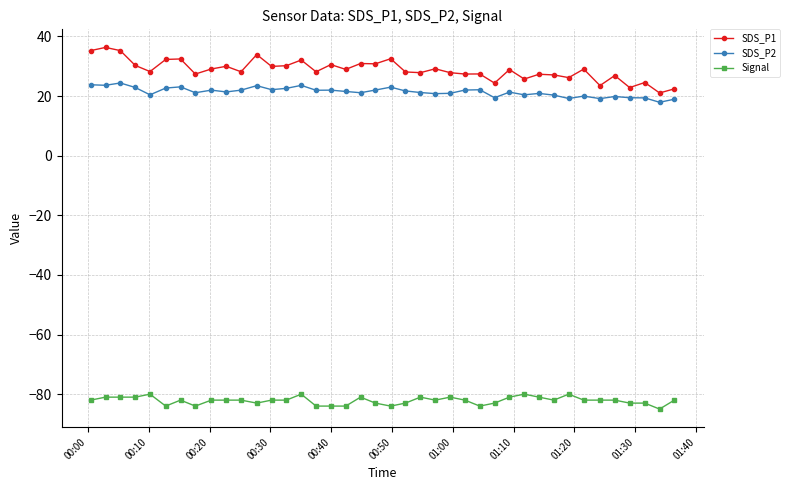

Which series has the largest total across all categories?

SDS_P1